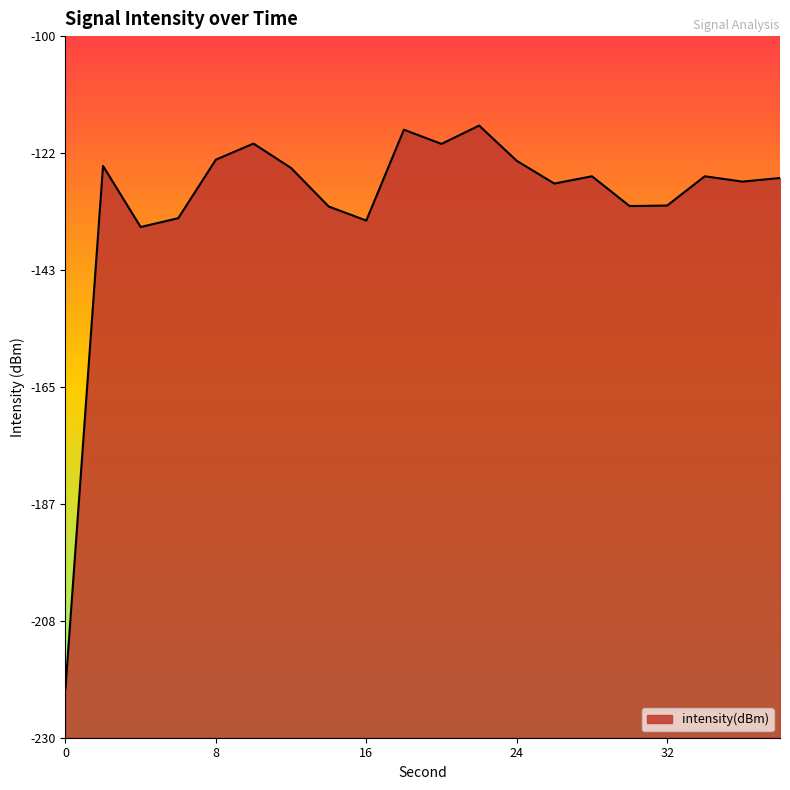

Does the chart display data point markers on the line(s)?

No